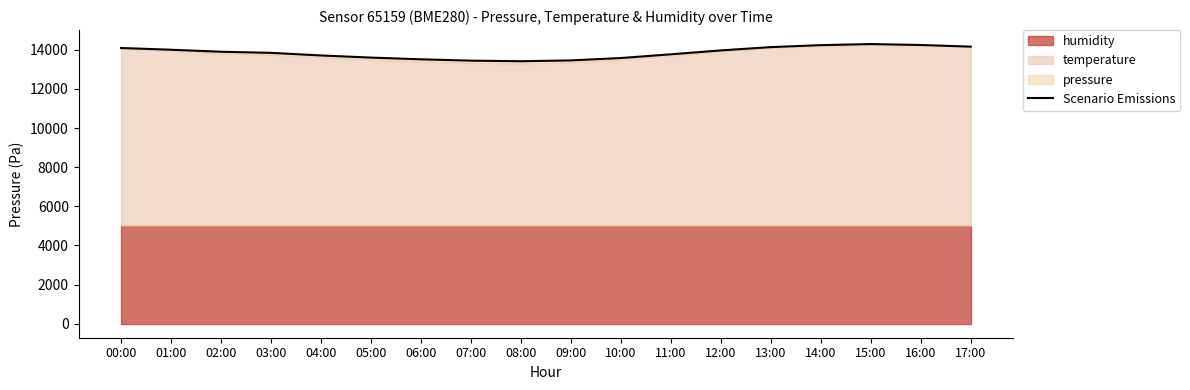

How many lines are shown in the chart?

1